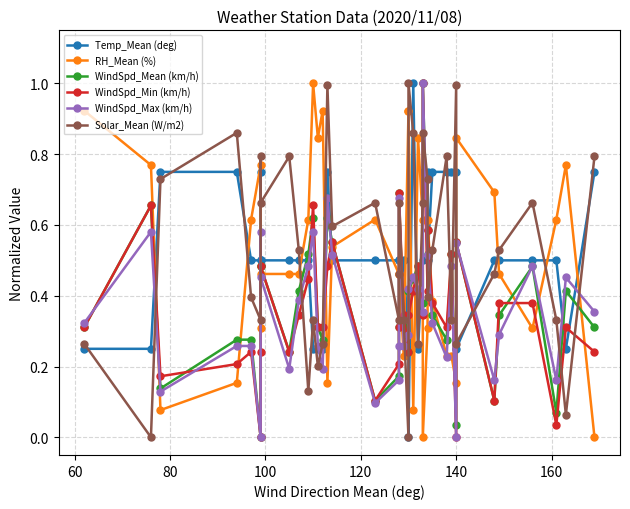

What is the difference between the maximum and minimum values in the RH_Mean (%) series?

1.0